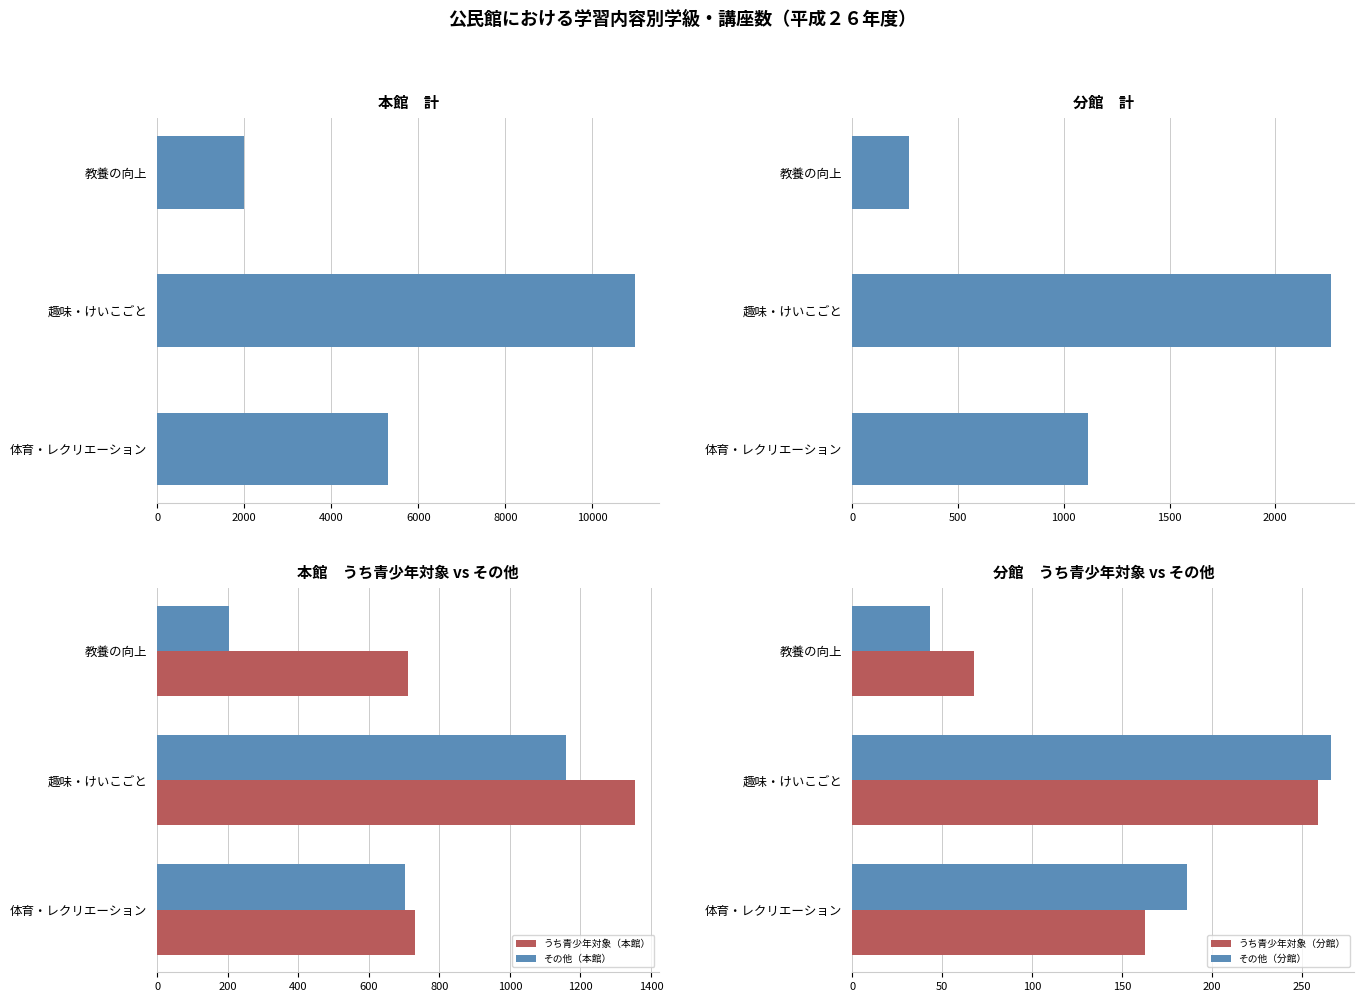

Reading left to right, what are all the values shown in this chart?

計（本館）: 2003	10991	5297
計（分館）: 267	2261	1114
うち青少年対象（本館）: 711	1356	732
その他（本館）: 204	1158	702
うち青少年対象（分館）: 68	259	163
その他（分館）: 43	266	186